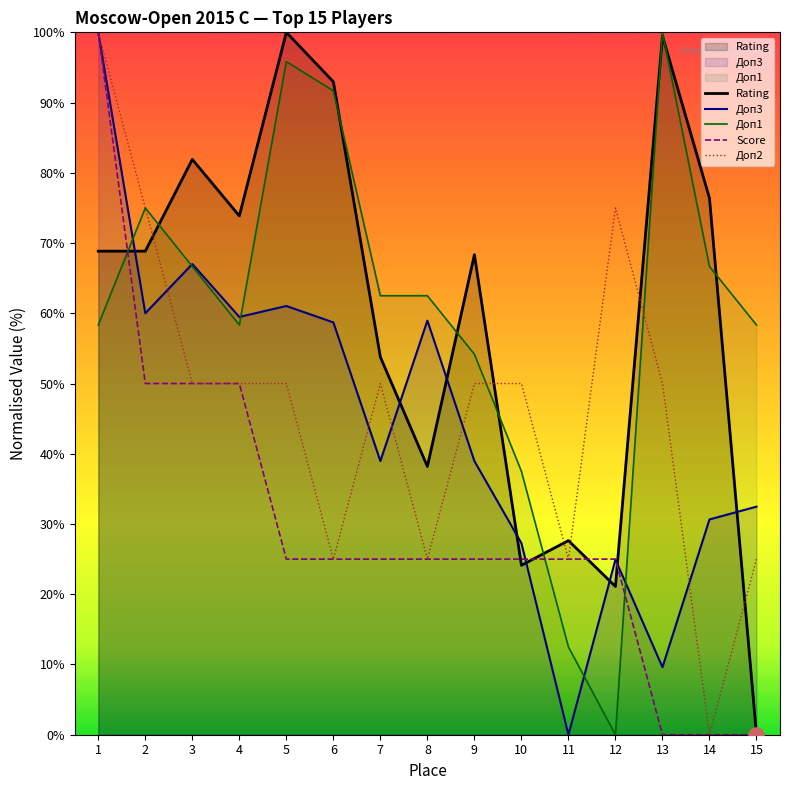

Is the value of Rating at 4 greater than the value of Score at 12?

Yes